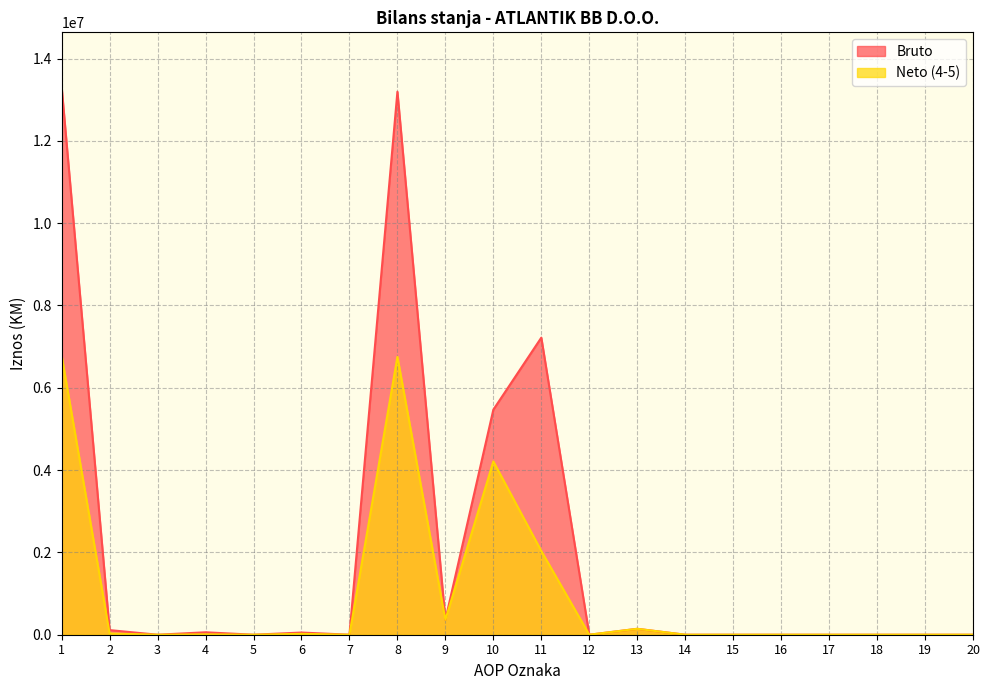

The value of Bruto at 9 is 203340. True or false?

False